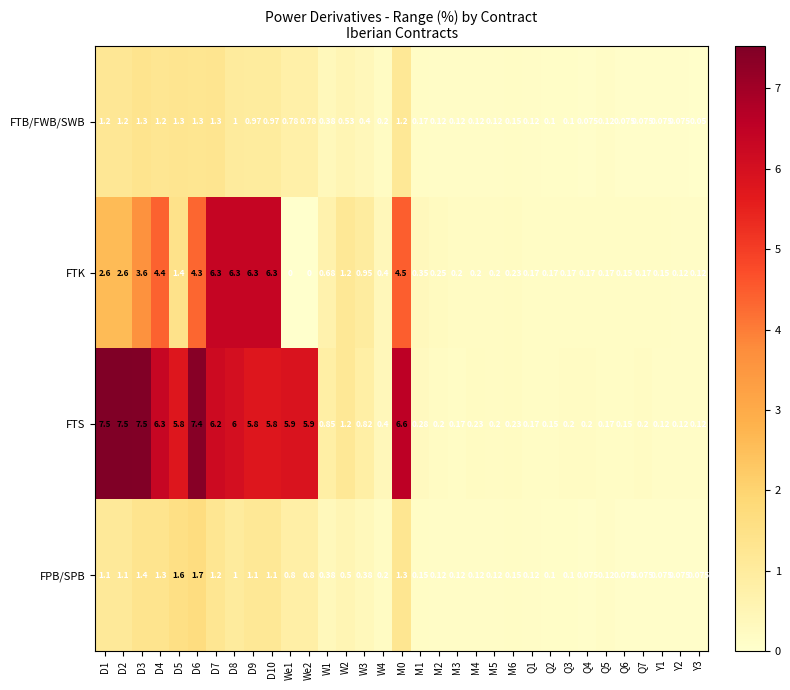

Between D5 and W3, which series saw the biggest shift?

FTS